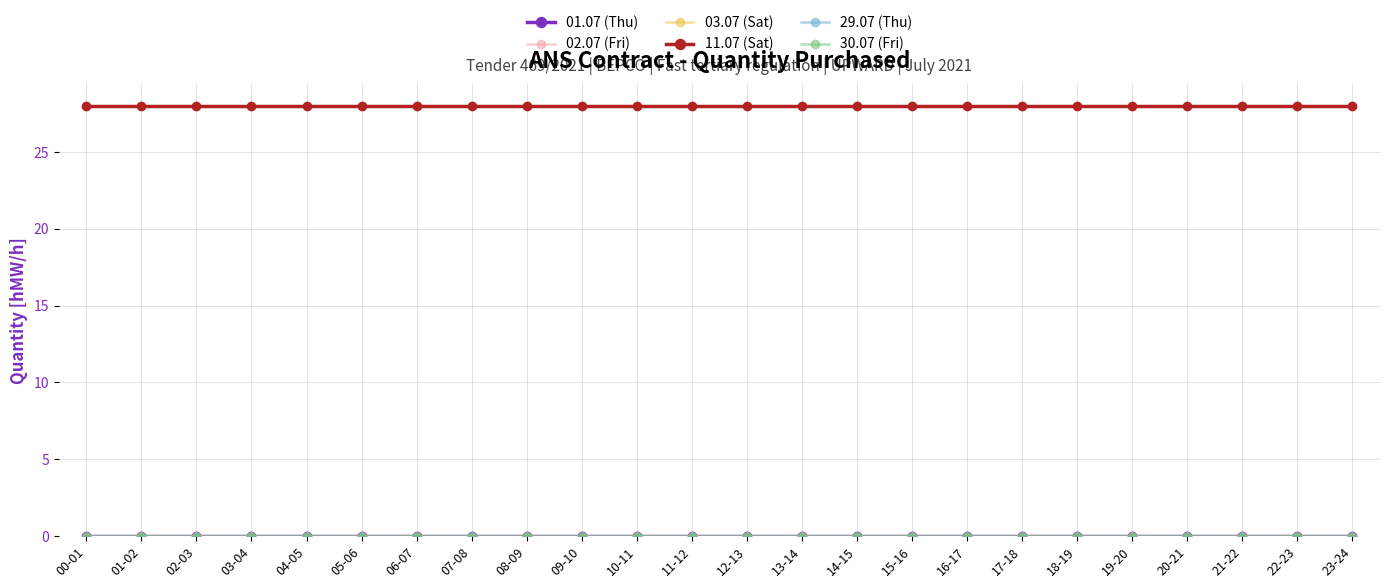

Which label corresponds to the smallest value in the chart?

00-01